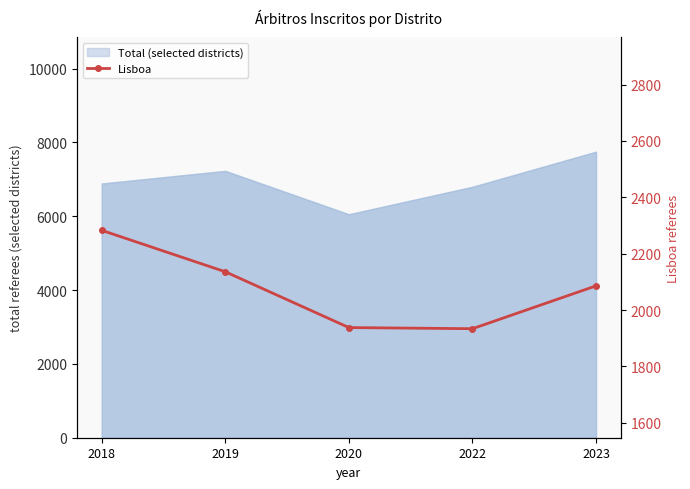

How many data points are less than 2086?

2